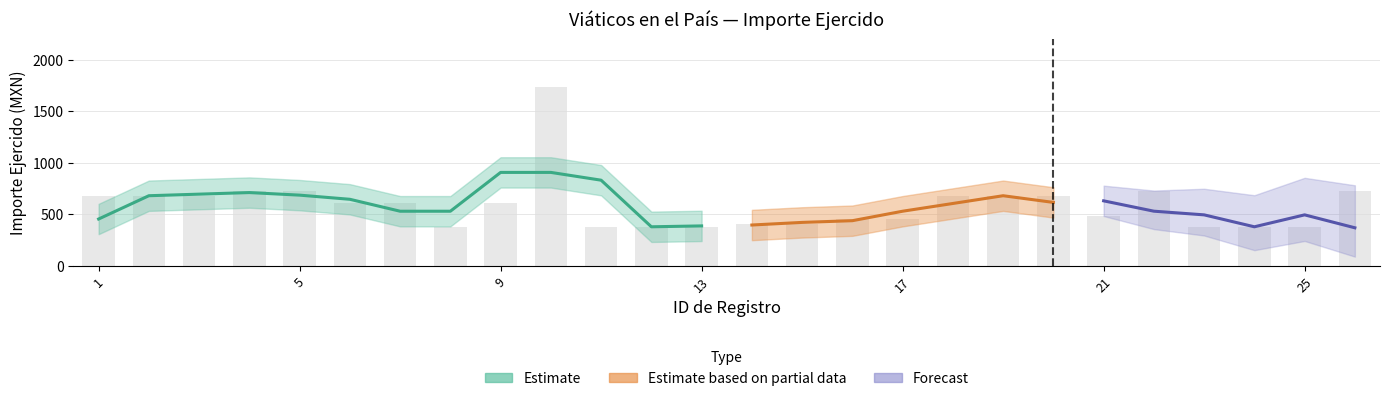

List the labels in order of value, smallest first.

8, 11, 12, 13, 23, 24, 25, 14, 15, 16, 17, 21, 6, 7, 9, 1, 2, 3, 18, 19, 20, 4, 5, 22, 26, 10